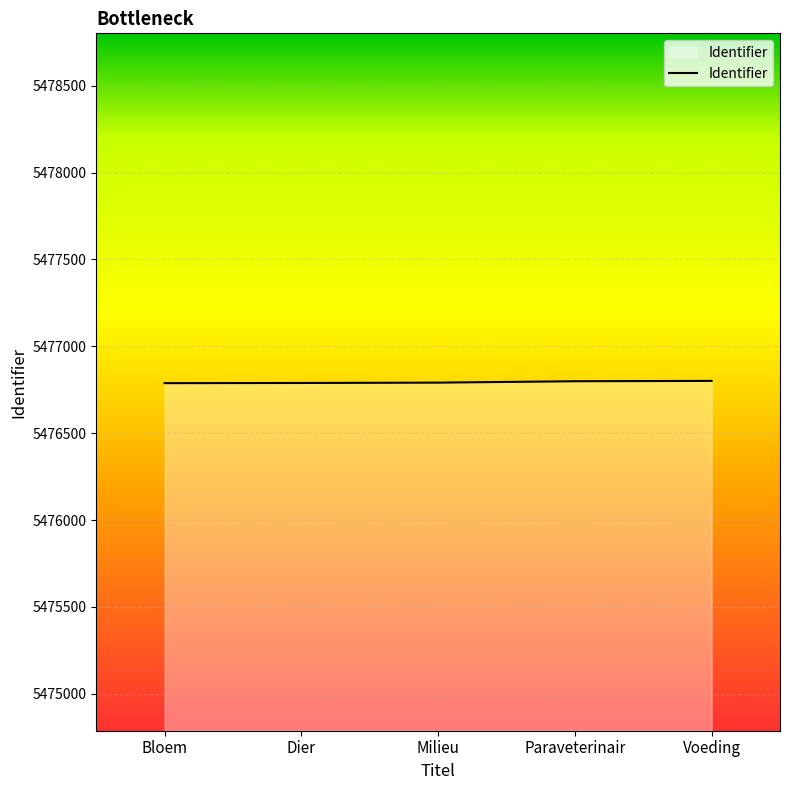

What value does the data have at Voeding, to the nearest 10?

5476800